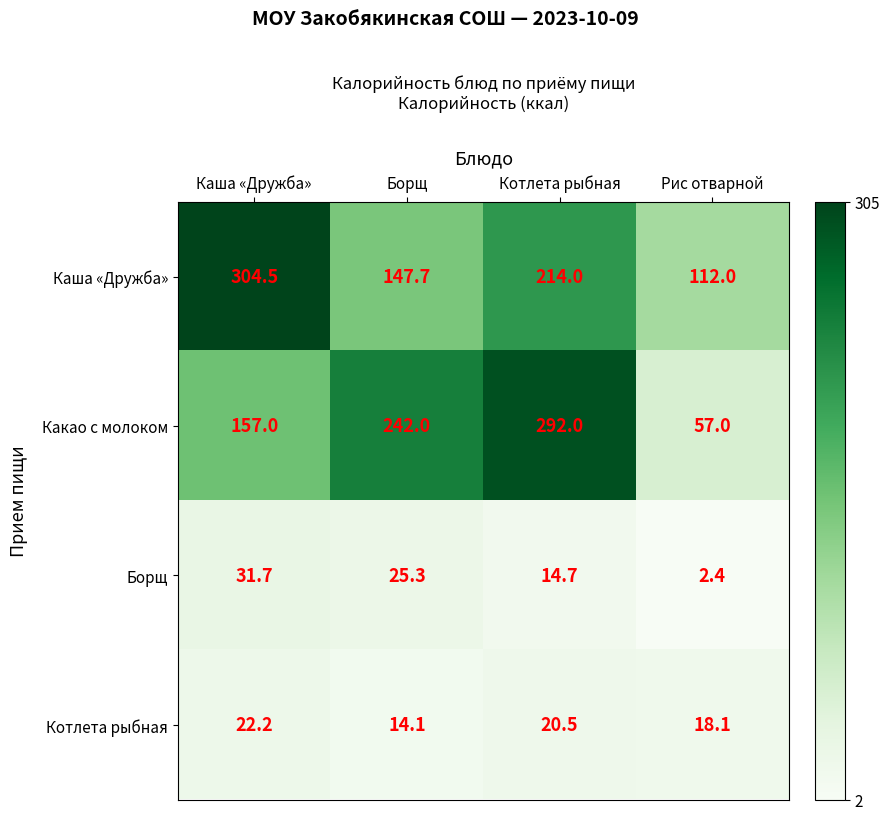

Between Каша «Дружба» and Рис отварной, which series saw the biggest shift?

Каша «Дружба»